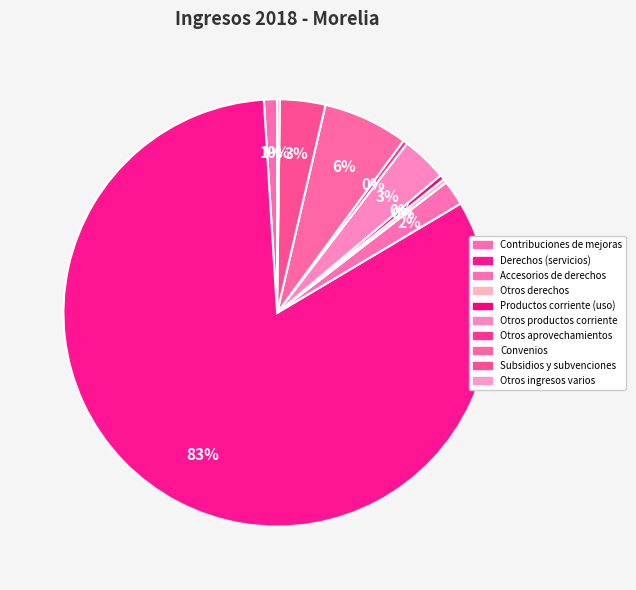

What percentage is NOT represented by Derechos (servicios)?

17.4%